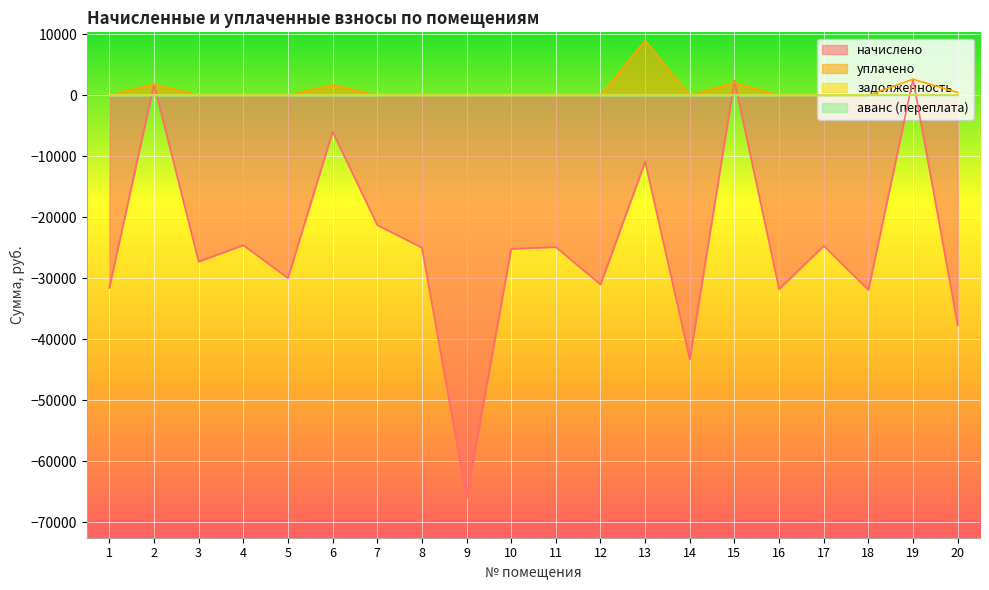

At which category does аванс (переплата) reach its first local peak?

19